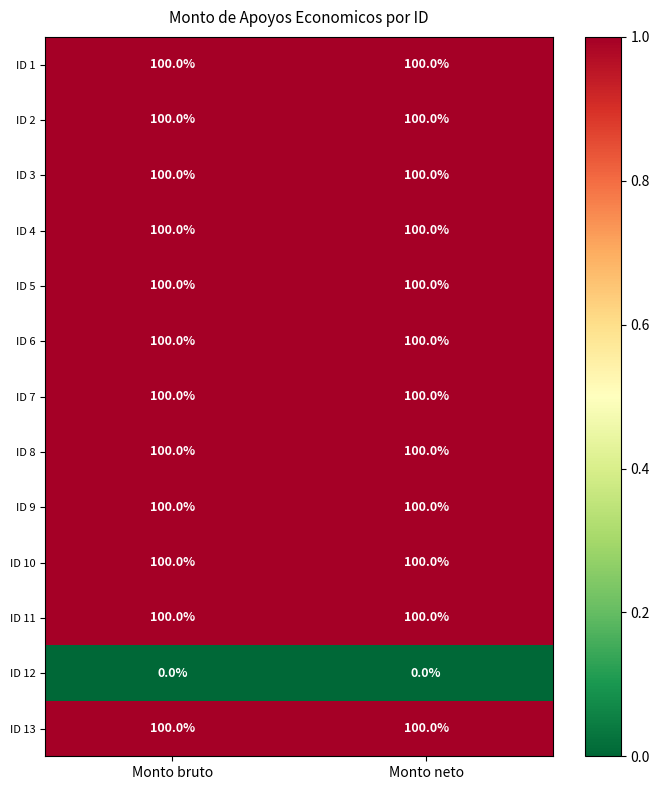

What is the sum of all ID 8 values?

200